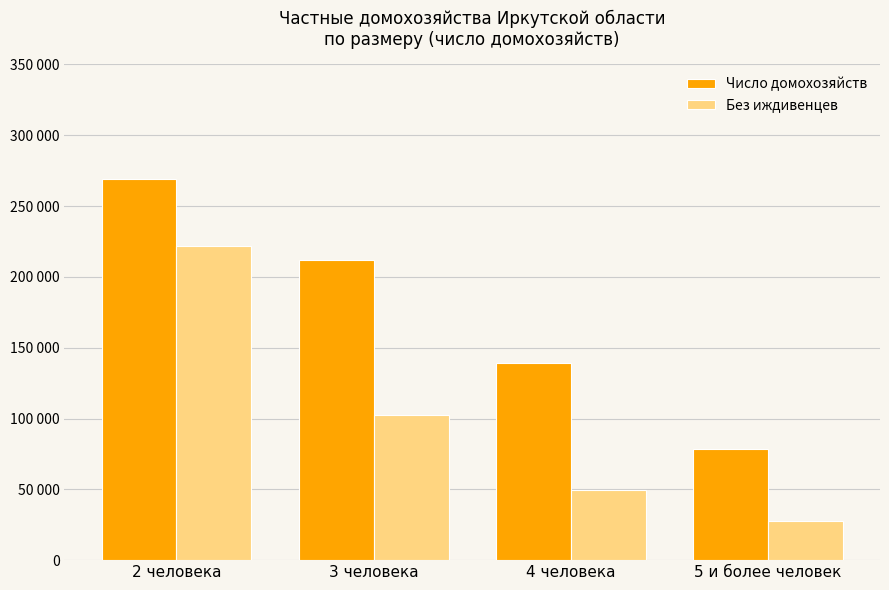

Does the chart contain stacked bars?

No